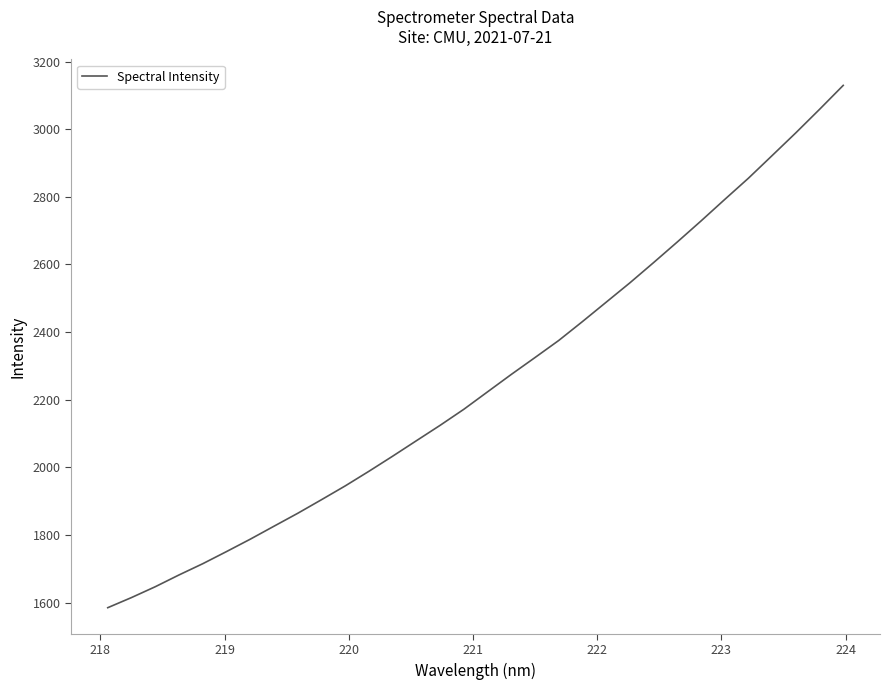

How many lines are shown in the chart?

1